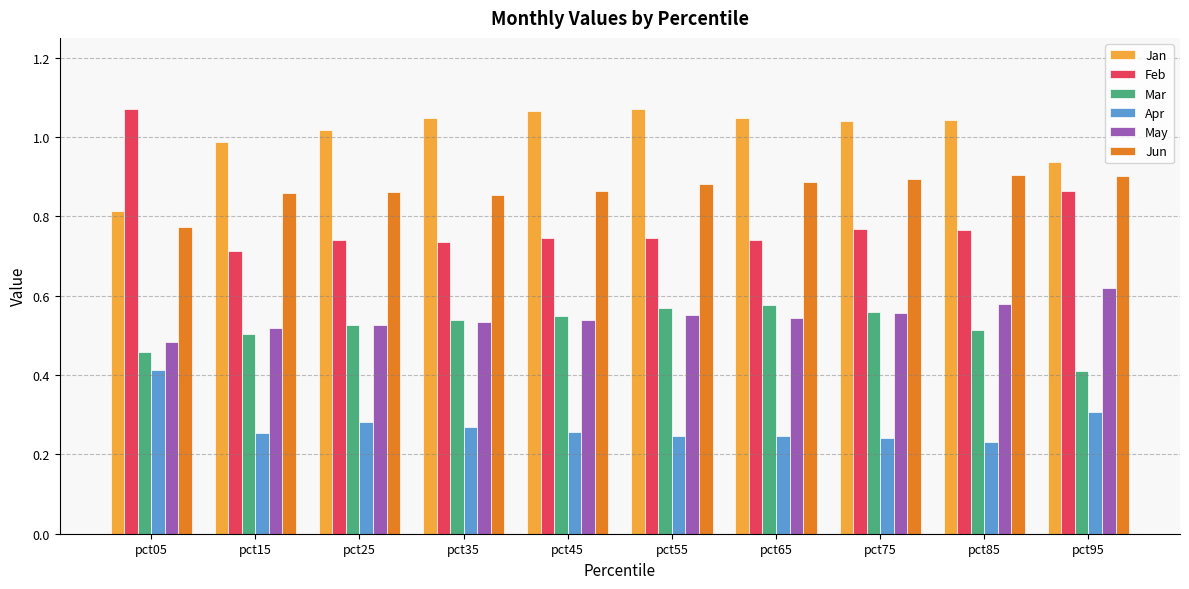

What is the sum of all May values?

5.4